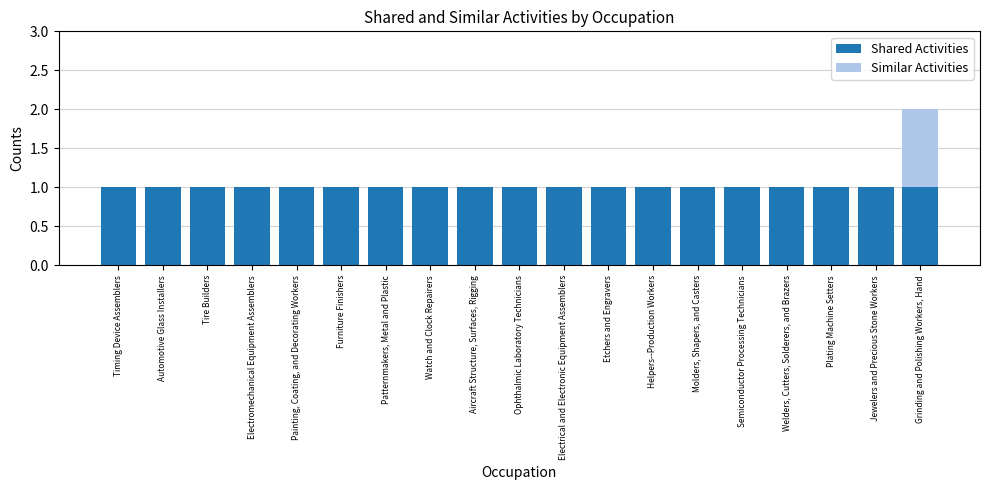

How many distinct data groups are displayed?

2